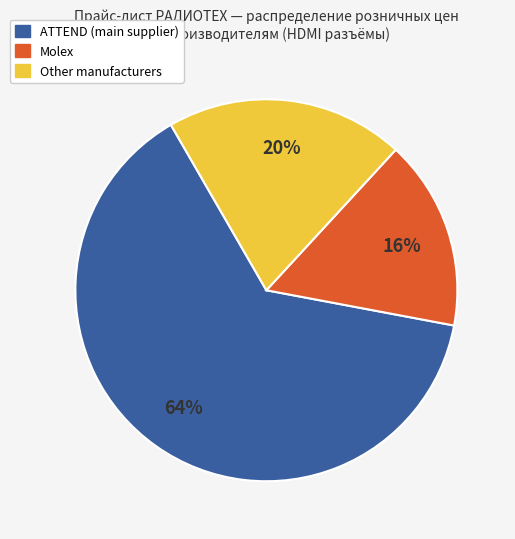

How many segments does this pie chart have?

3